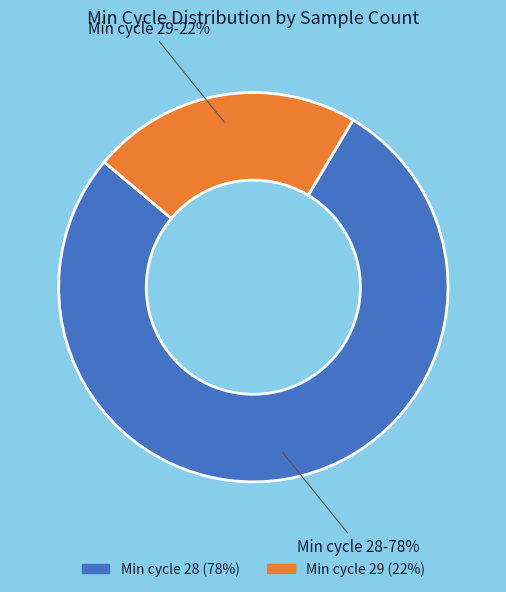

To the nearest percent, what is the average slice percentage?

50%